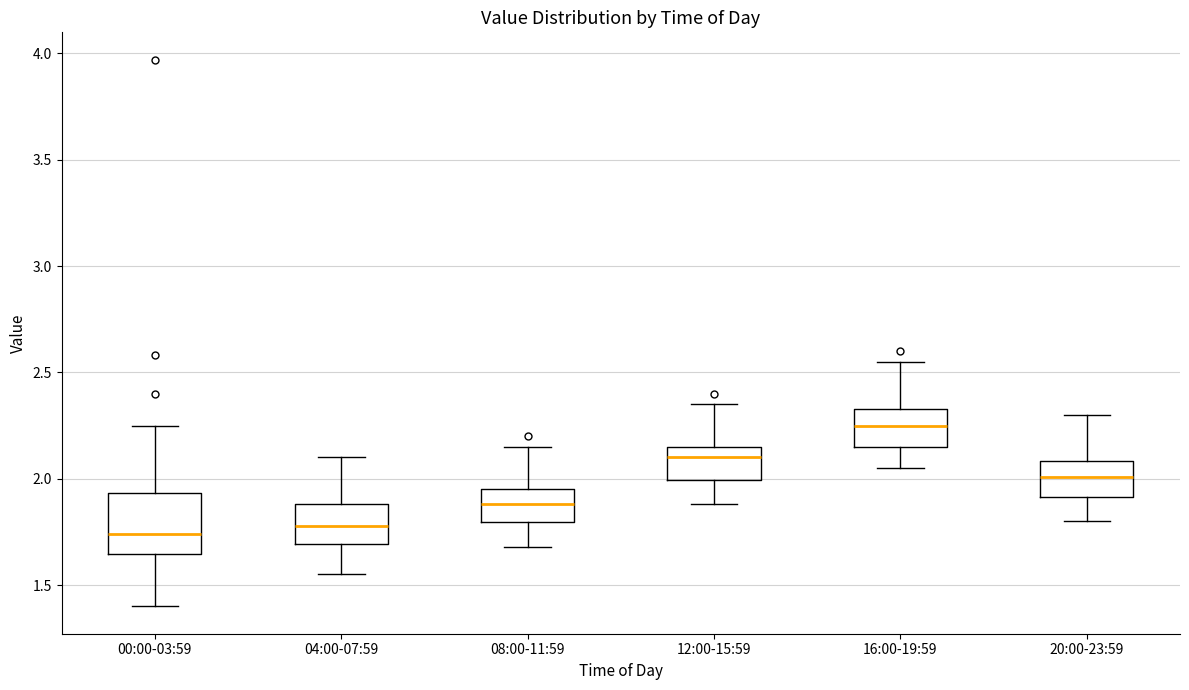

Reading left to right, read every box against the y-axis: the position of its median line, the range the box covers, and the ends of its whiskers. The values are not printed on the chart, so give them approximately, as read against the axis.

00:00-03:59: median 1.75, box 1.65 to 1.95, whiskers 1.40 to 2.25
04:00-07:59: median 1.80, box 1.70 to 1.90, whiskers 1.55 to 2.10
08:00-11:59: median 1.90, box 1.80 to 1.95, whiskers 1.70 to 2.15
12:00-15:59: median 2.10, box 2.00 to 2.15, whiskers 1.90 to 2.35
16:00-19:59: median 2.25, box 2.15 to 2.35, whiskers 2.05 to 2.55
20:00-23:59: median 2.00, box 1.90 to 2.10, whiskers 1.80 to 2.30